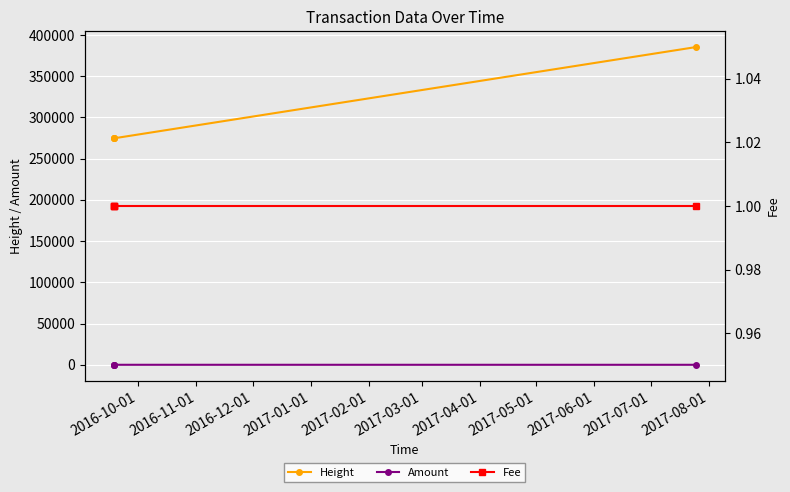

Which series has the largest total across all categories?

Height